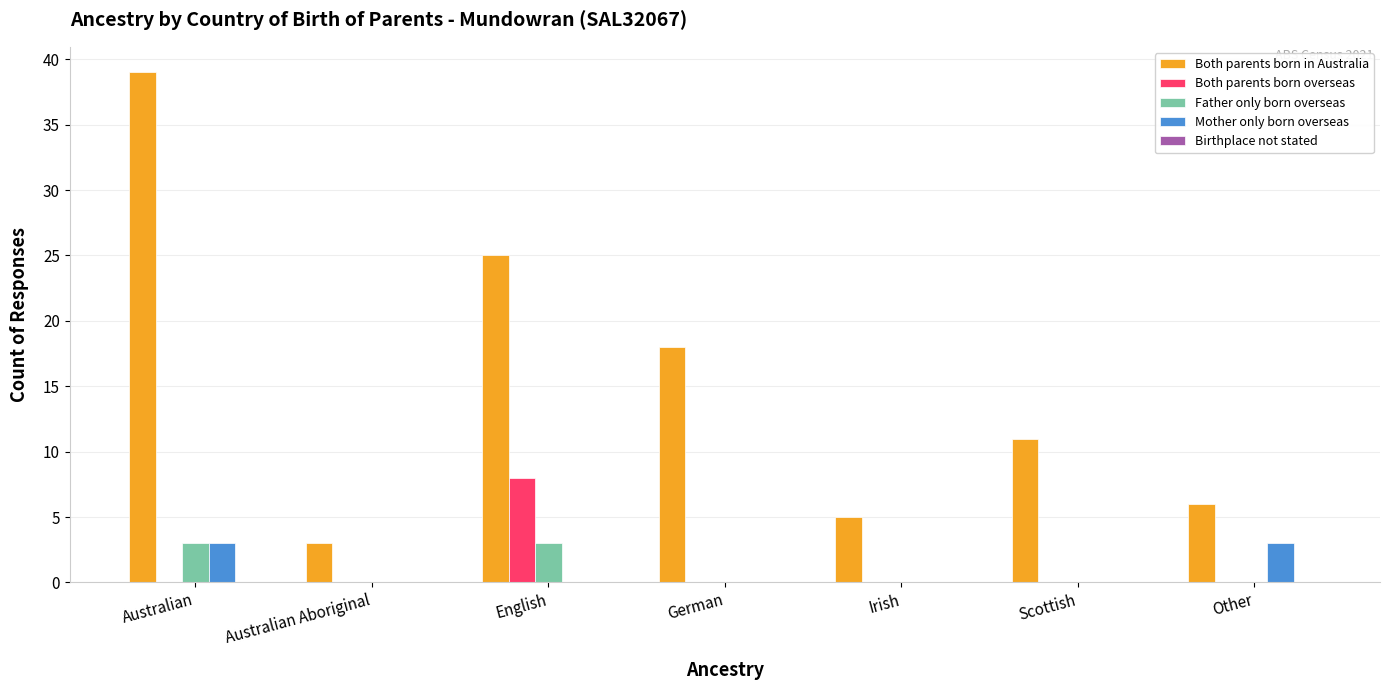

Which series has the largest total across all categories?

Both parents born in Australia